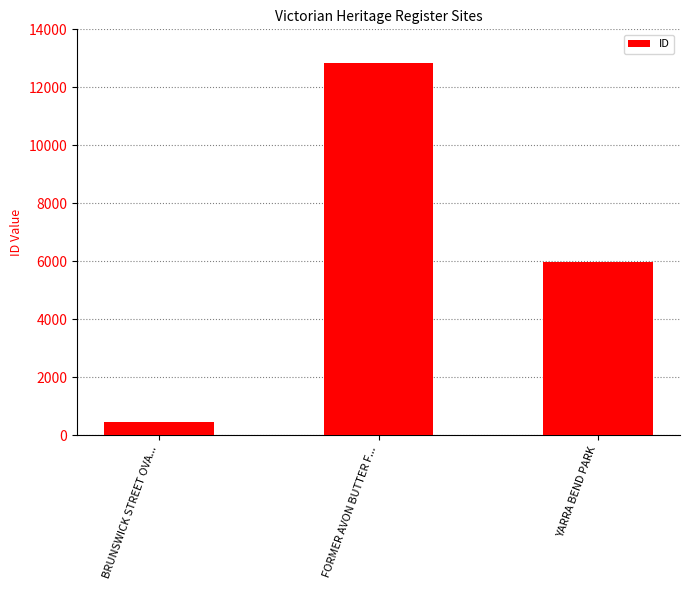

At which label is the value closest to 6651?

YARRA BEND PARK